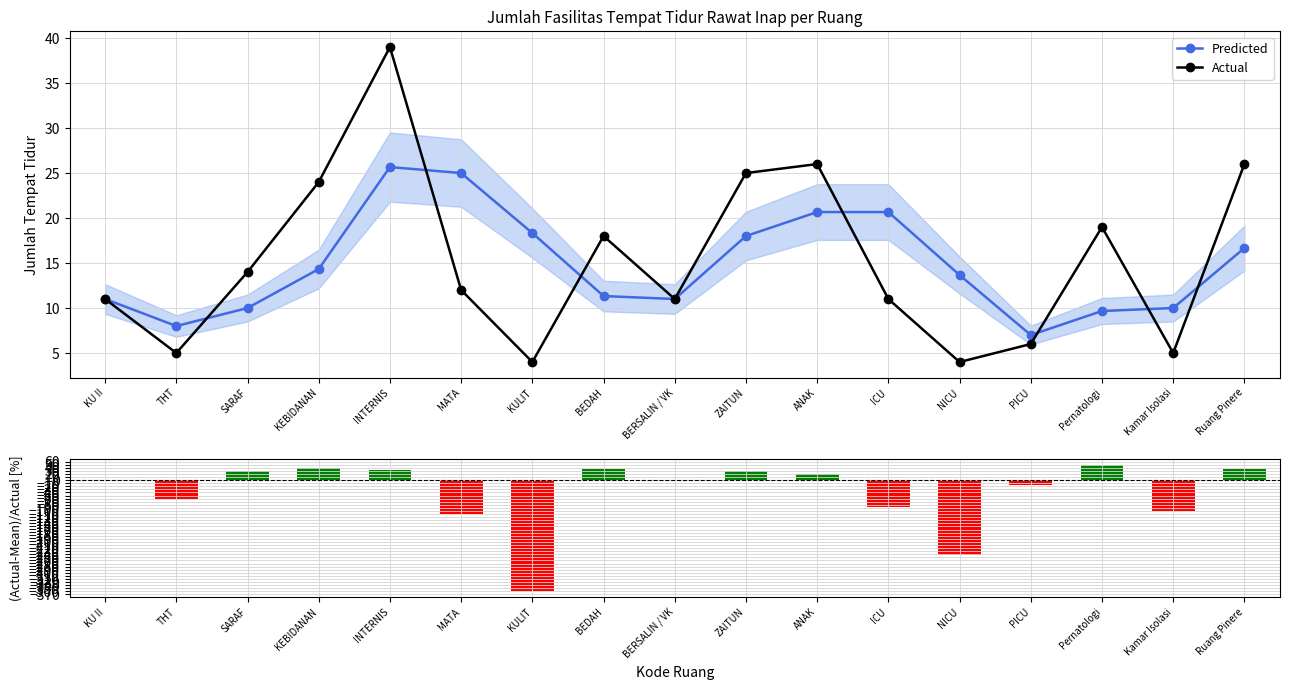

What is the difference between the highest and lowest values at PICU?

23.7